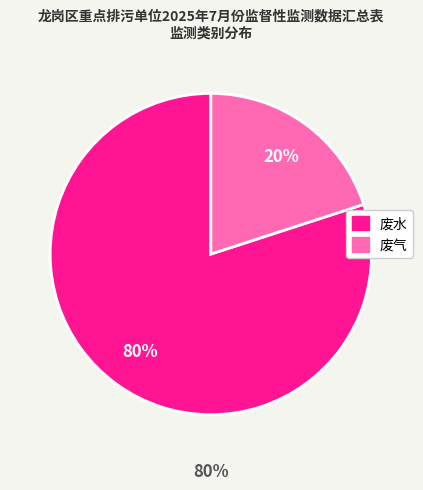

The 废气 slice represents 29% of the pie. True or false?

False